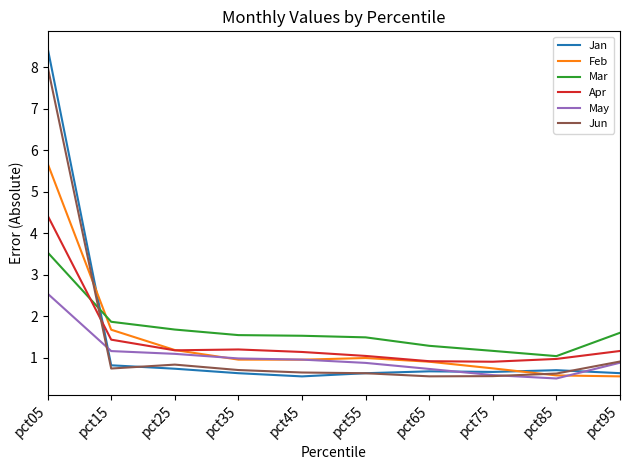

Which series has the largest range (max minus min)?

Jan